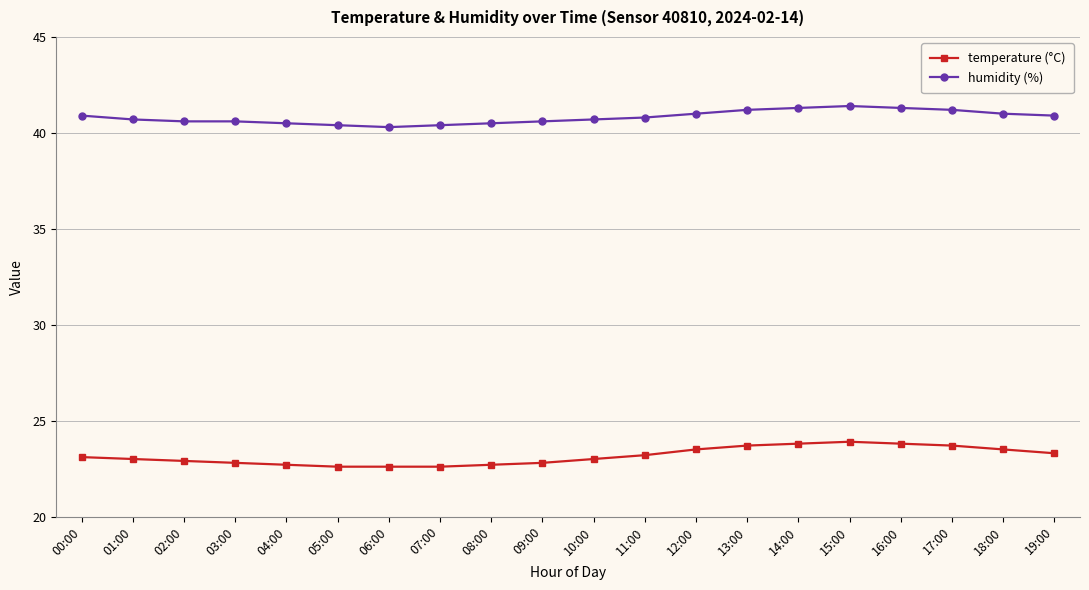

Between 04:00 and 19:00, which series saw the biggest shift?

temperature (°C)